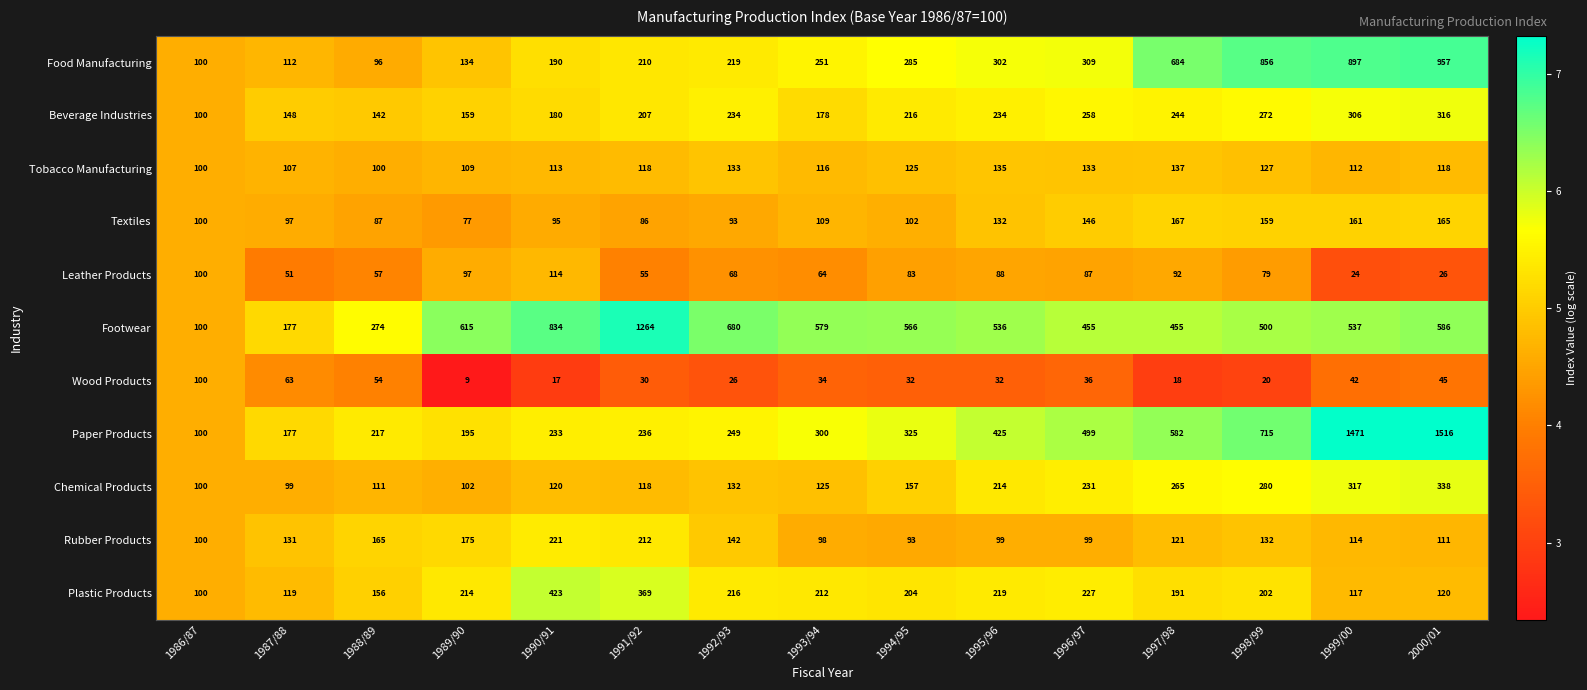

Read the Footwear value at 1998/99, to the nearest 50.

500